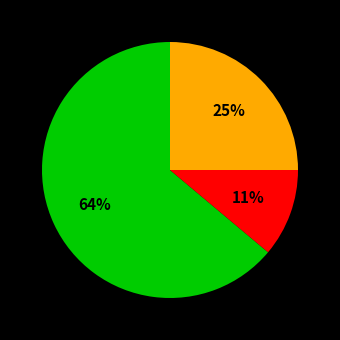

Is there a majority slice in this chart?

Yes